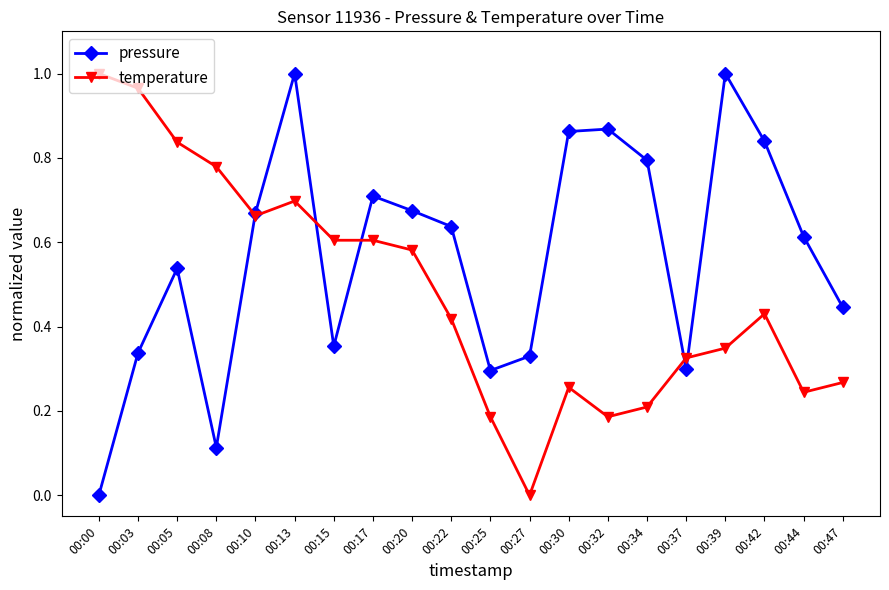

The value of pressure at 00:47 is 0.7. True or false?

False